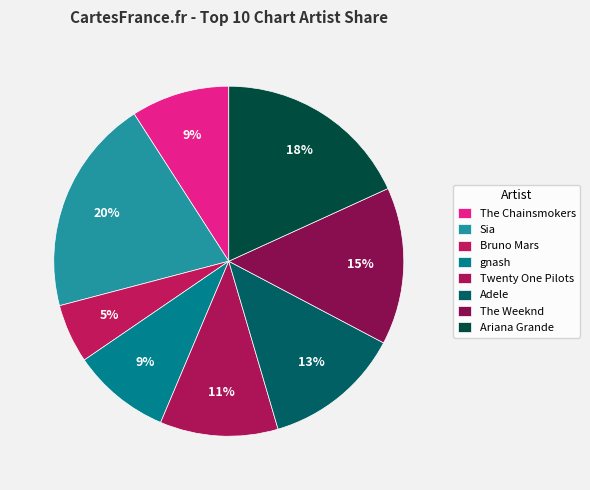

Does any single category account for the majority?

No